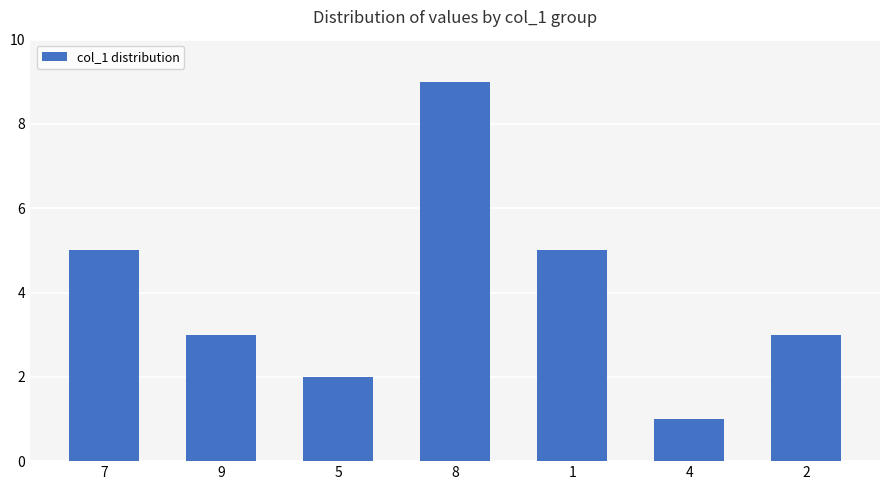

The value at 9 is 4. True or false?

False